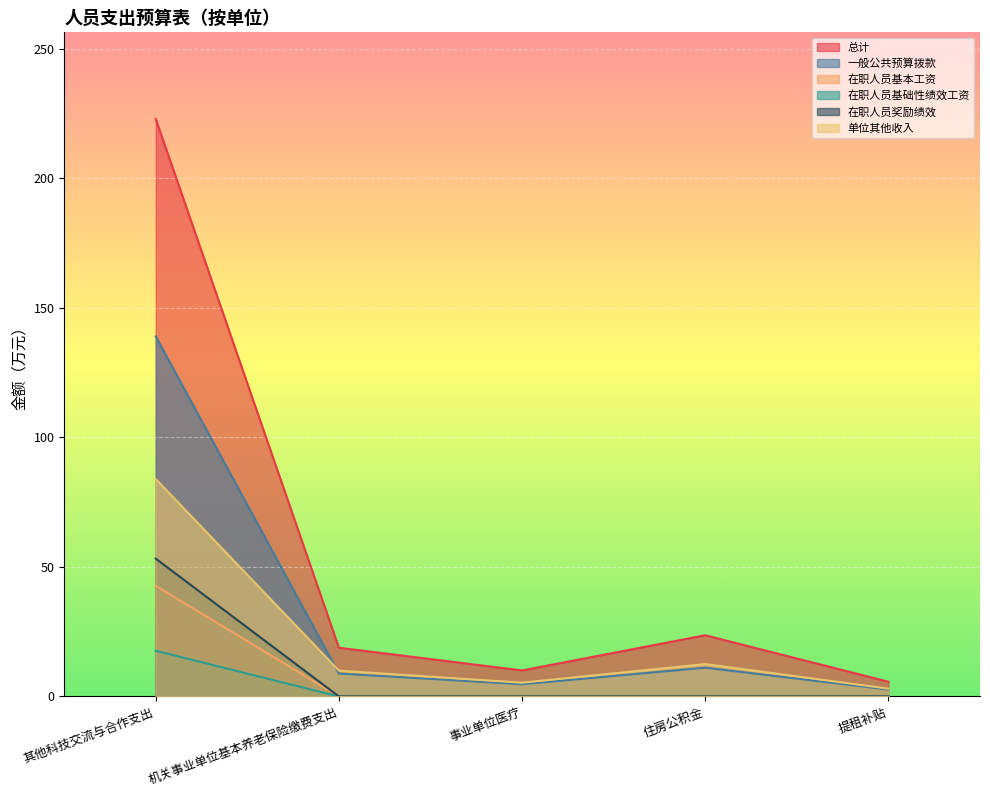

Where do 单位其他收入 and 一般公共预算拨款 first cross each other?

其他科技交流与合作支出 and 机关事业单位基本养老保险缴费支出